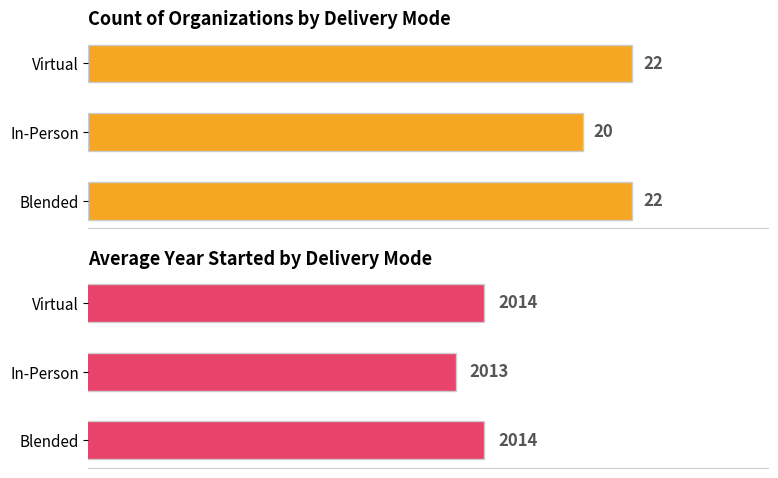

What is the value of the Count of Organizations bar at the 3rd from the left?

22